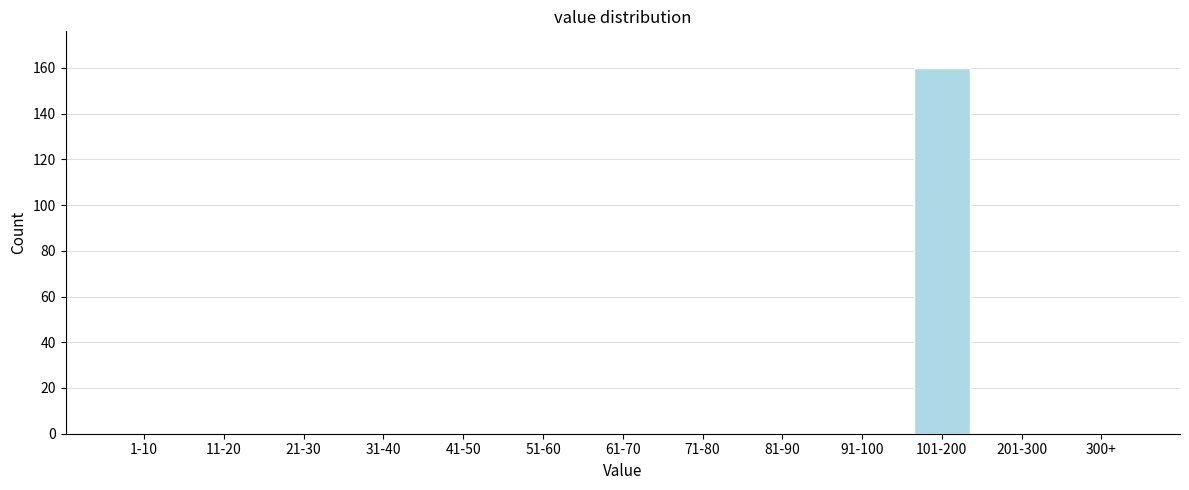

Reading left to right, what are all the values shown in this chart?

1-10=0	11-20=0	21-30=0	31-40=0	41-50=0	51-60=0	61-70=0	71-80=0	81-90=0	91-100=0	101-200=160	201-300=0	300+=0